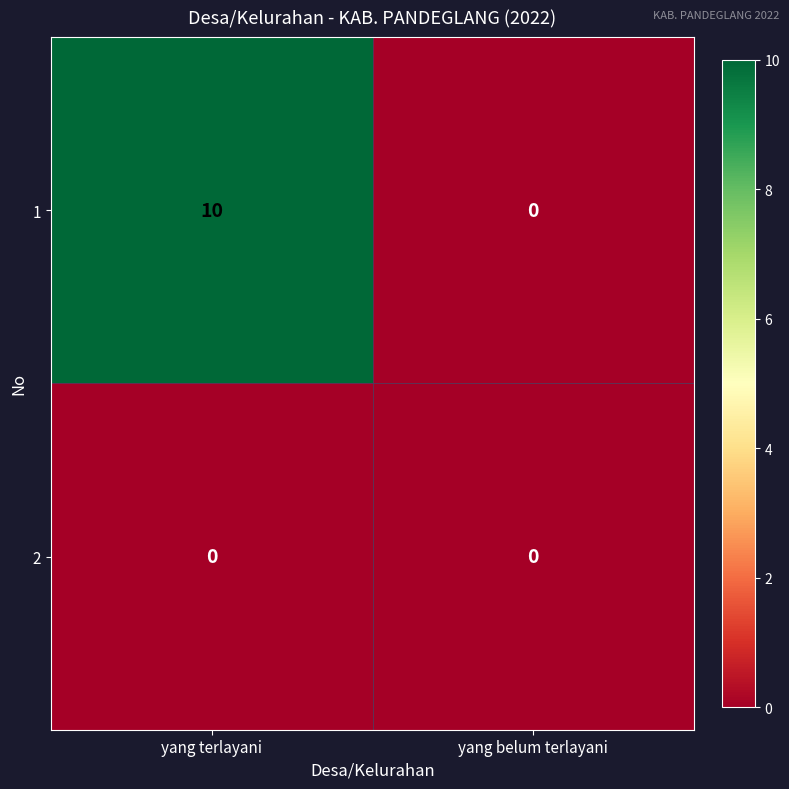

At which category does the chart reach its peak across all series?

yang terlayani